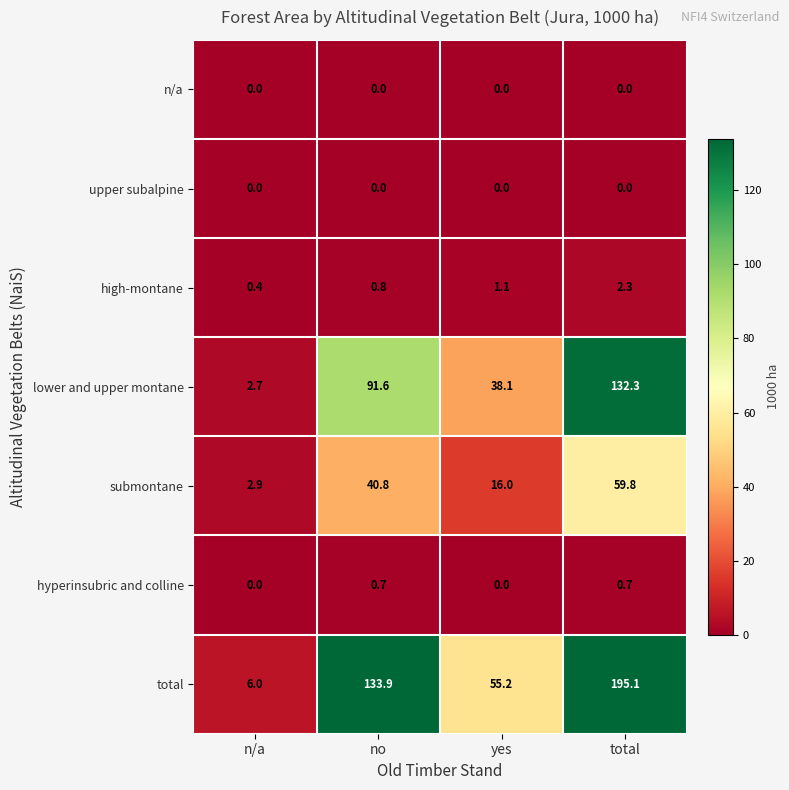

How many data points does each series have?

4